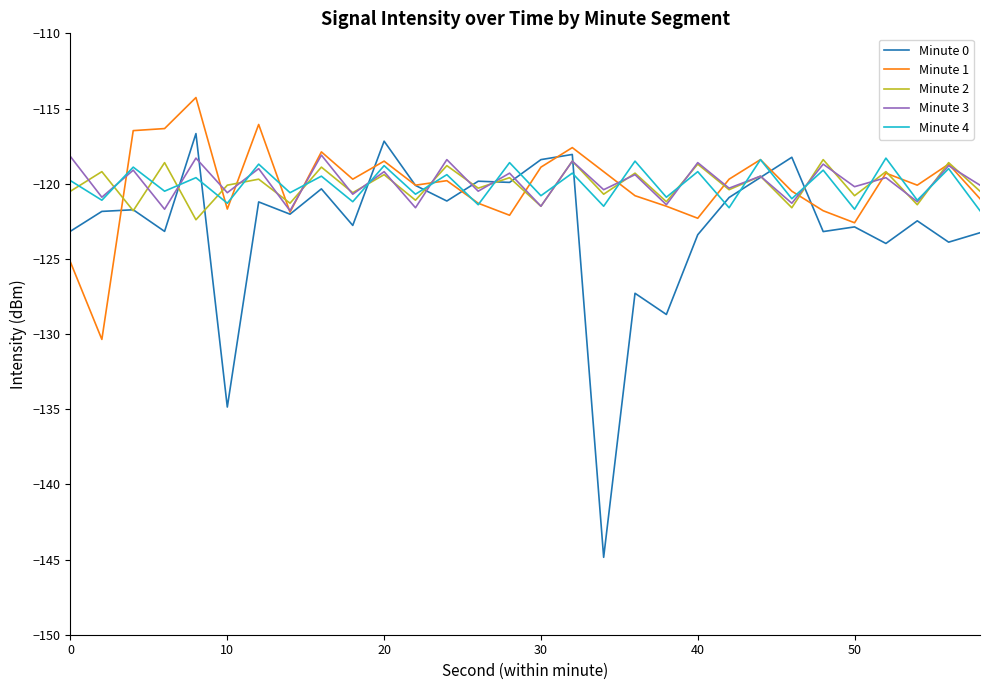

Which series has the widest spread of values?

Minute 0